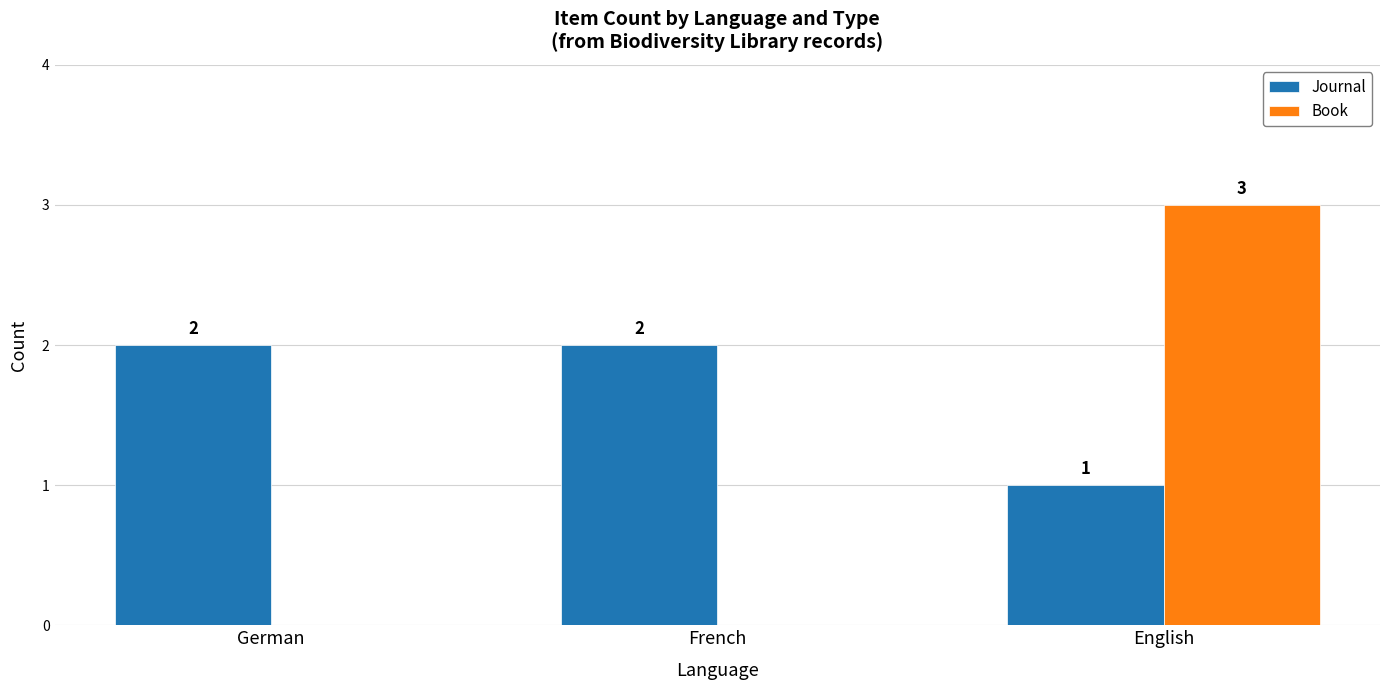

Which label corresponds to the largest value in the chart?

English